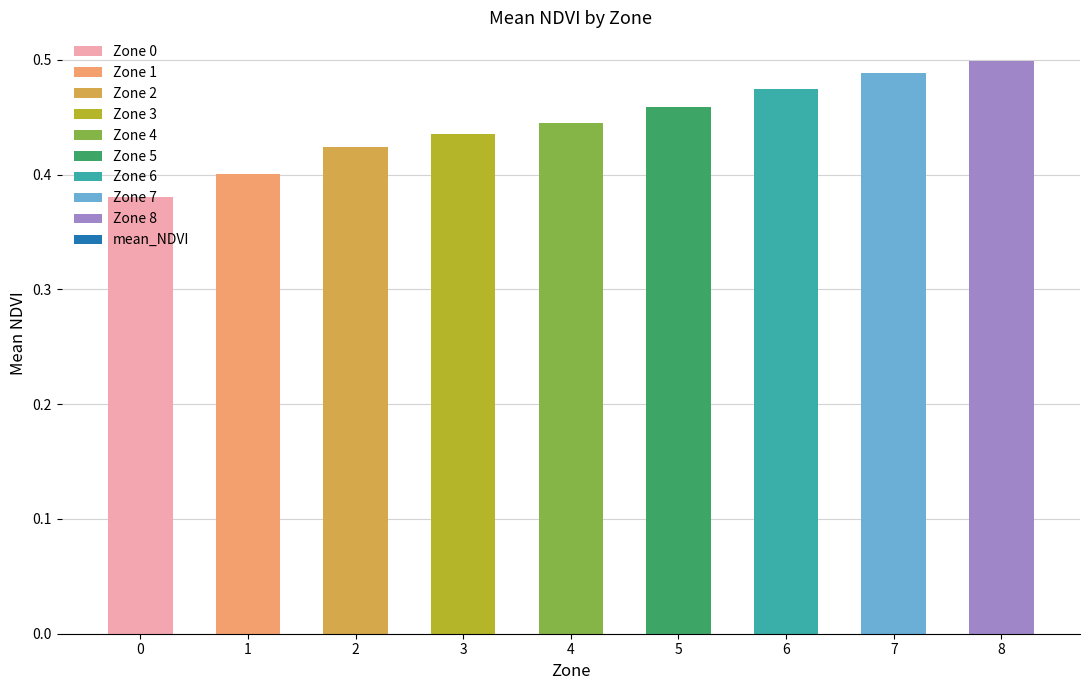

What is the change in value from 3 to 8?

+0.1